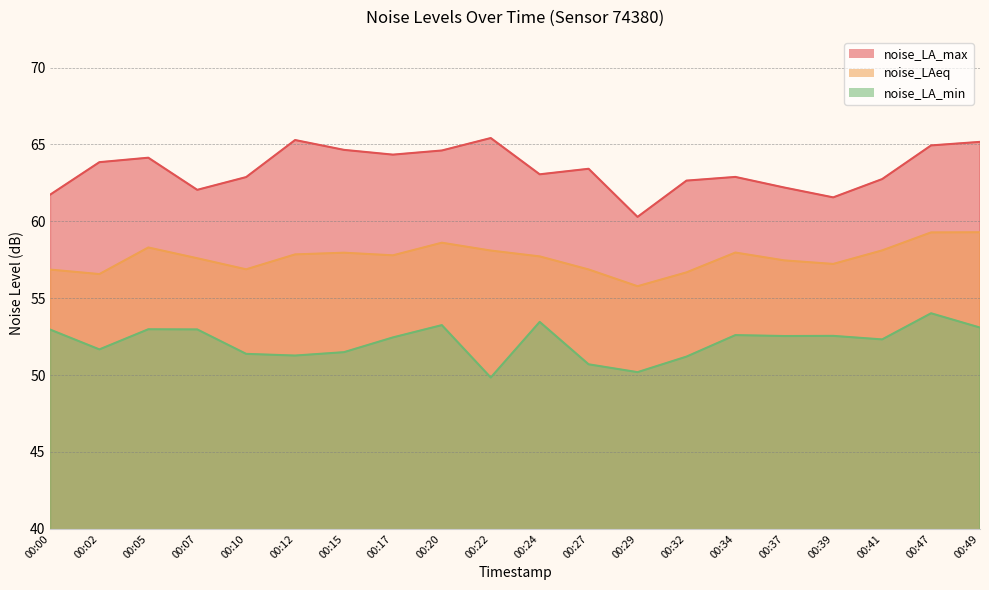

What is the difference between the highest and lowest values at 00:27?

12.7